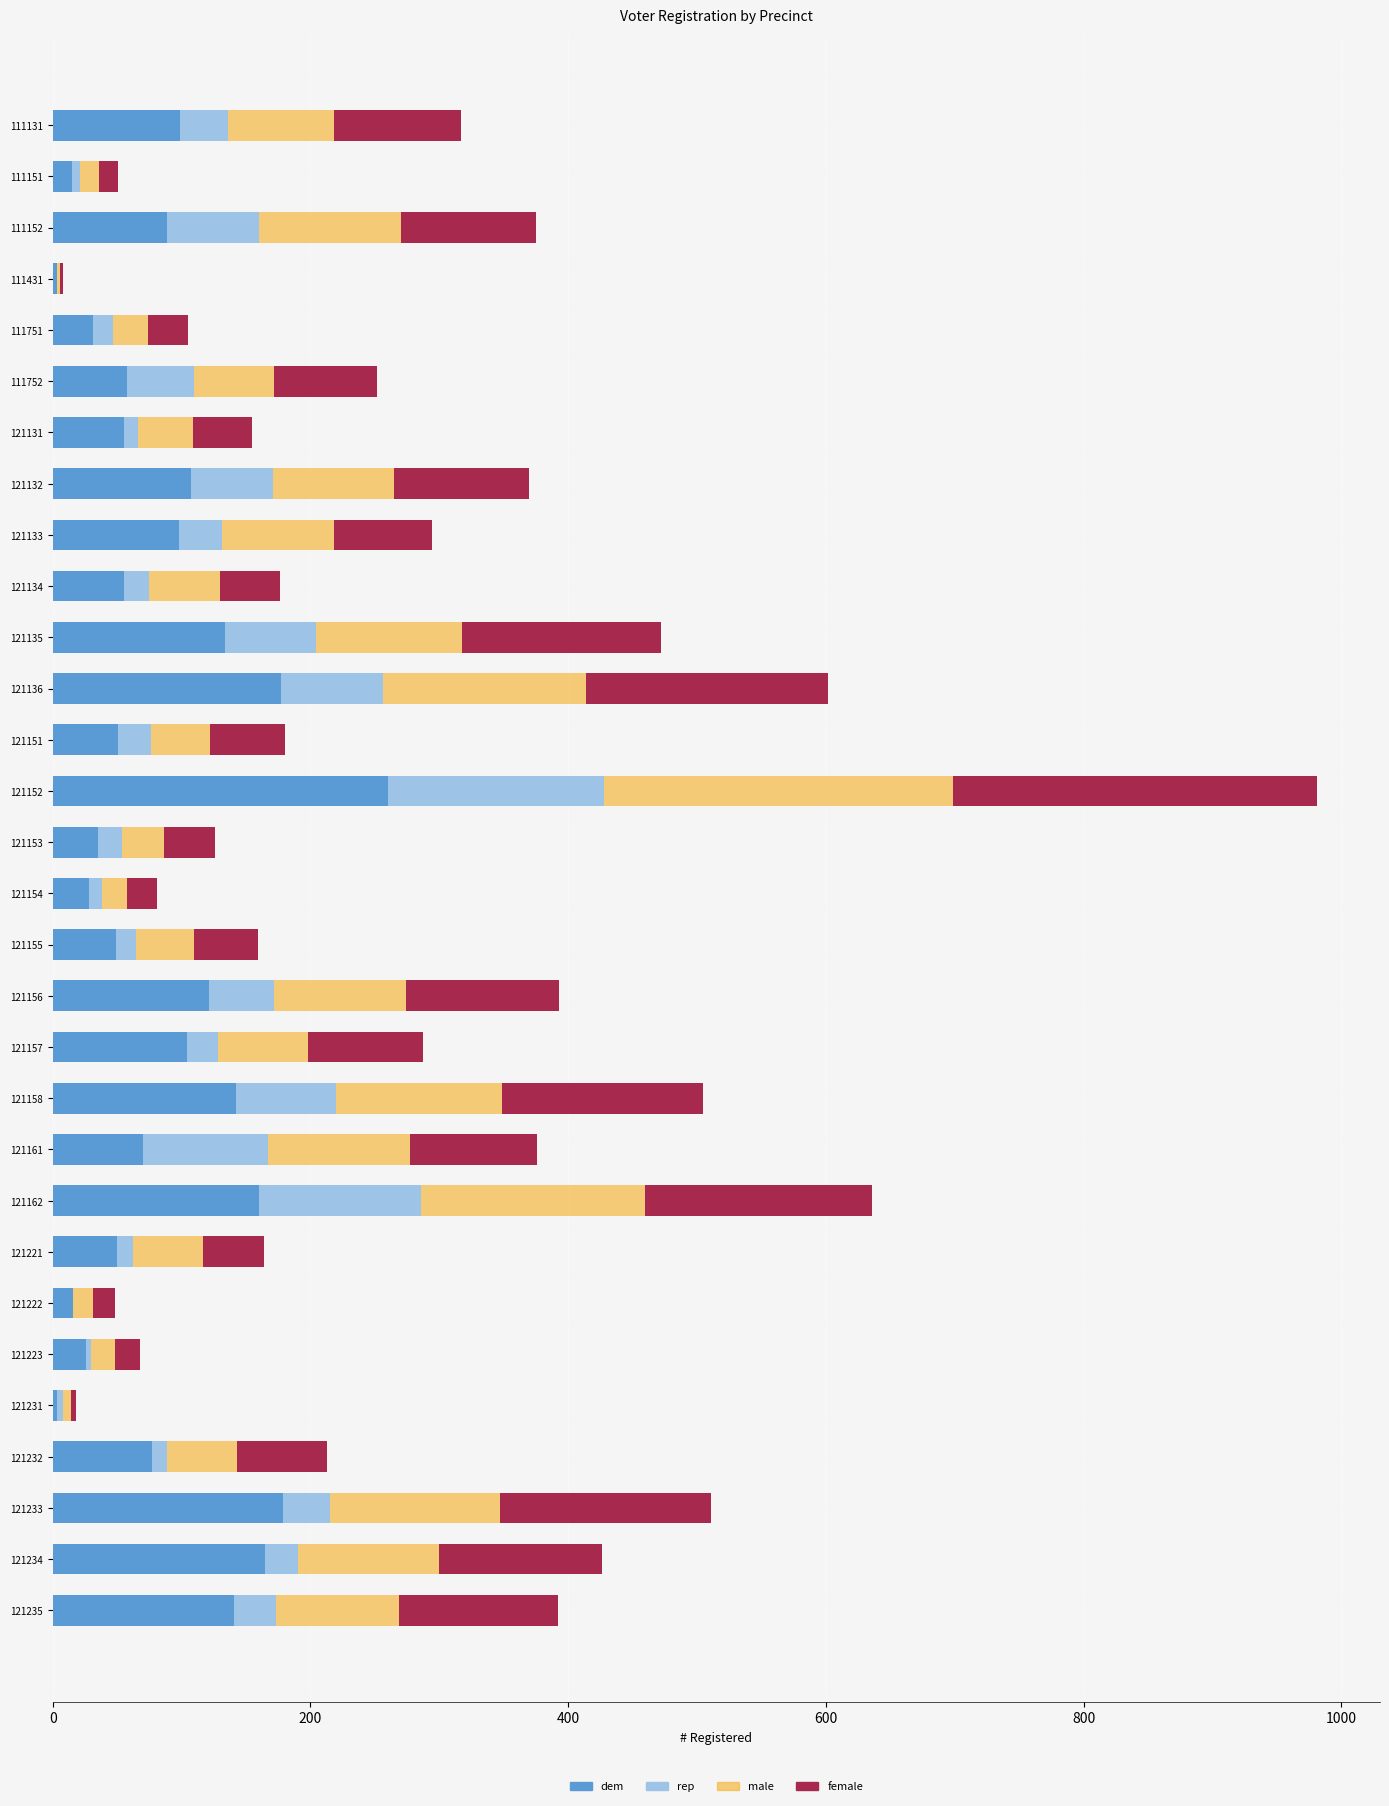

What is the total value across all series at 121152?

981